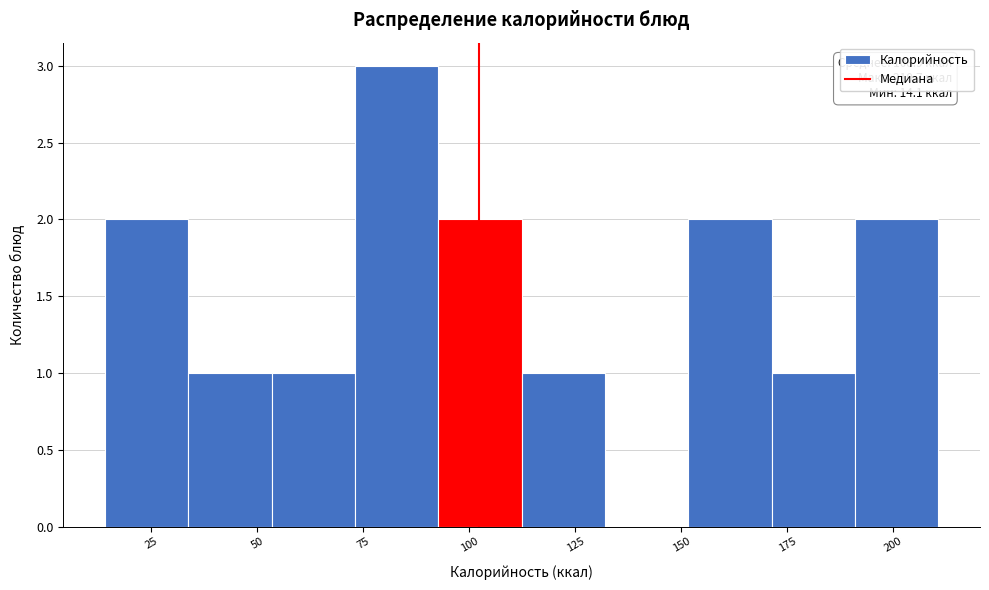

Around what value on the x-axis is the tallest bar? Give the approximate position of its centre, as read against the axis.

85